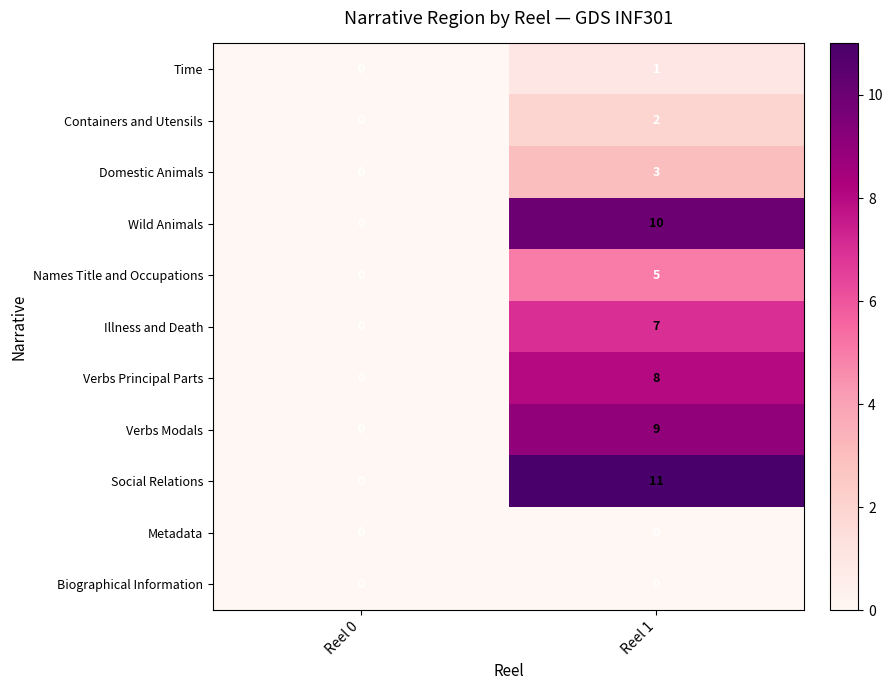

Which series has the widest spread of values?

row_8